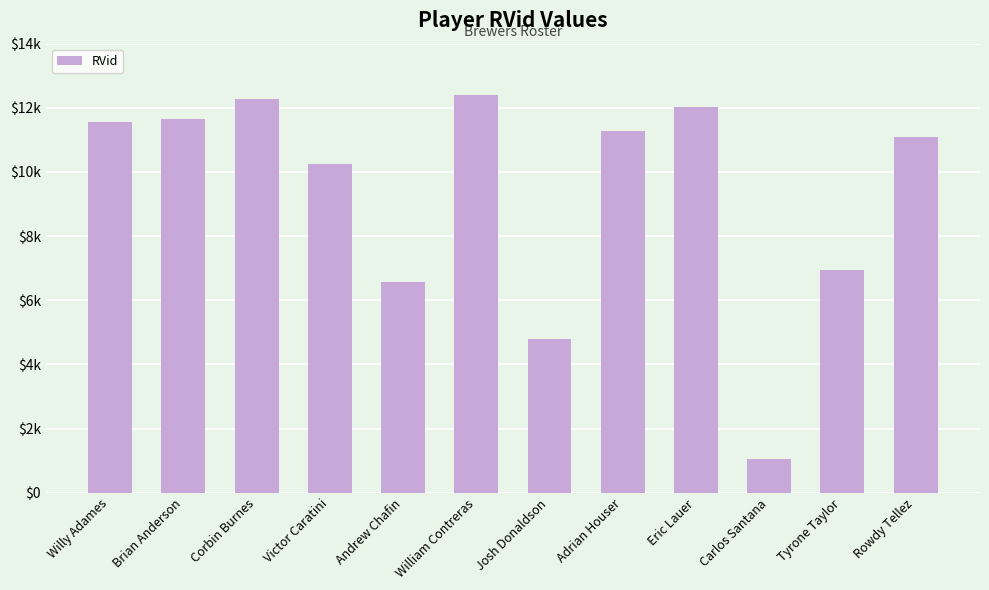

Does the chart contain any negative values?

No